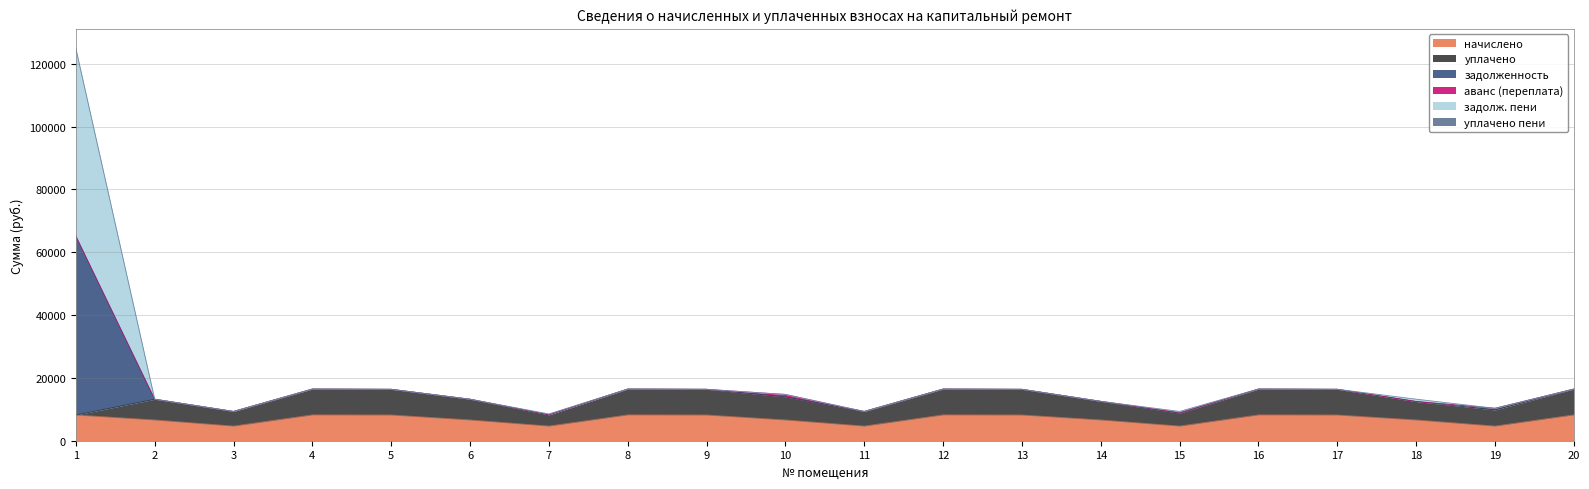

What is the total value across all series at 3?

9315.0